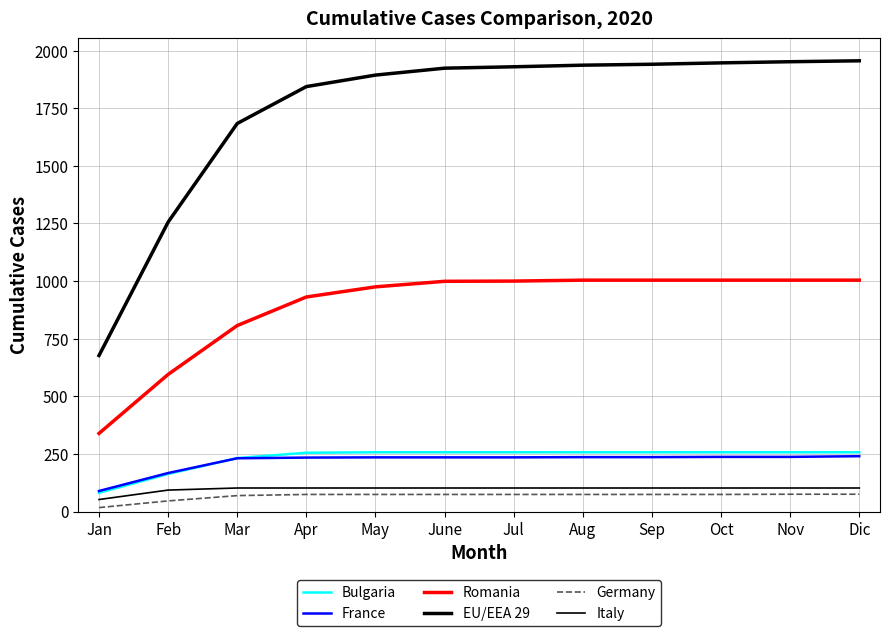

How many lines are shown in the chart?

6